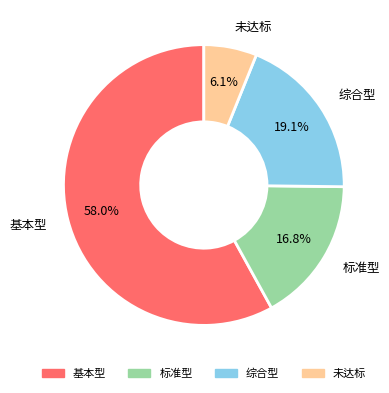

How many segments does this pie chart have?

4